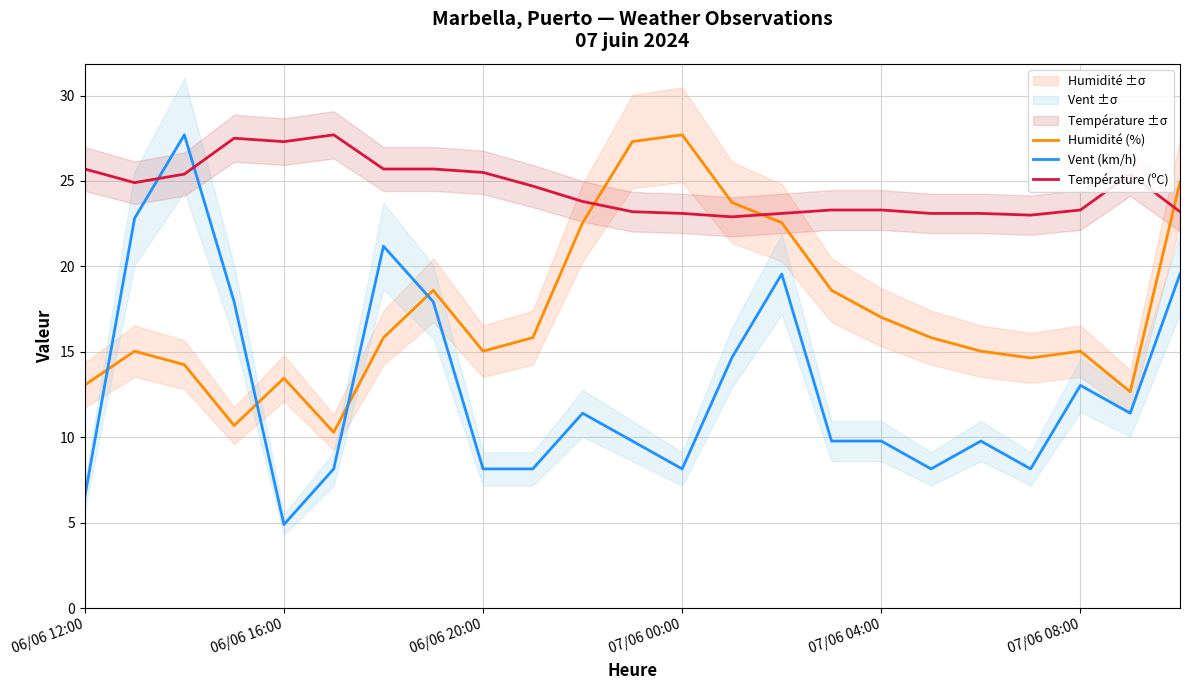

How many intersections are there between Vent (km/h) and Température (ºC)?

2